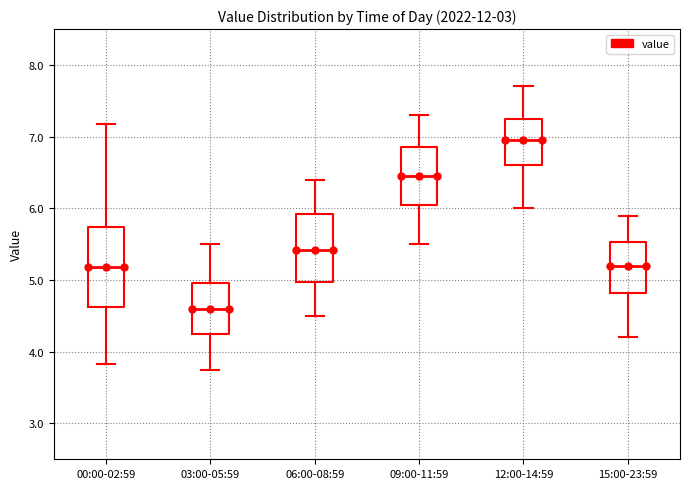

Reading left to right, transcribe this box plot: for each box, give where its median line is, the range the box spans, and where its two whiskers end, as read against the y-axis. The values are not printed on the chart, so give them approximately, as read against the axis.

00:00-02:59: median 5.2, box 4.6 to 5.7, whiskers 3.8 to 7.2
03:00-05:59: median 4.6, box 4.3 to 5.0, whiskers 3.8 to 5.5
06:00-08:59: median 5.4, box 5.0 to 5.9, whiskers 4.5 to 6.4
09:00-11:59: median 6.5, box 6.1 to 6.9, whiskers 5.5 to 7.3
12:00-14:59: median 7.0, box 6.6 to 7.3, whiskers 6.0 to 7.7
15:00-23:59: median 5.2, box 4.8 to 5.5, whiskers 4.2 to 5.9